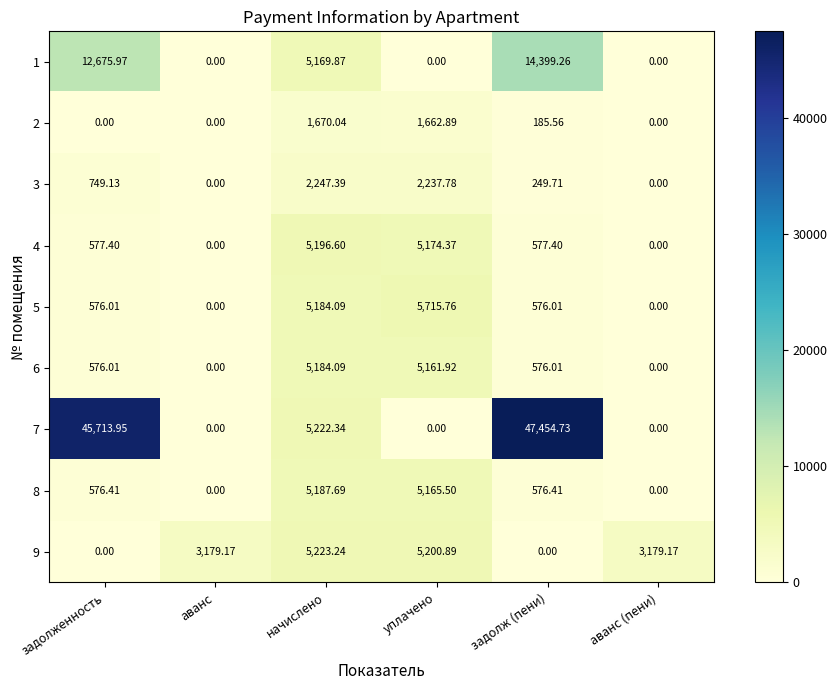

At which label does 7 first exceed 5222?

задолженность